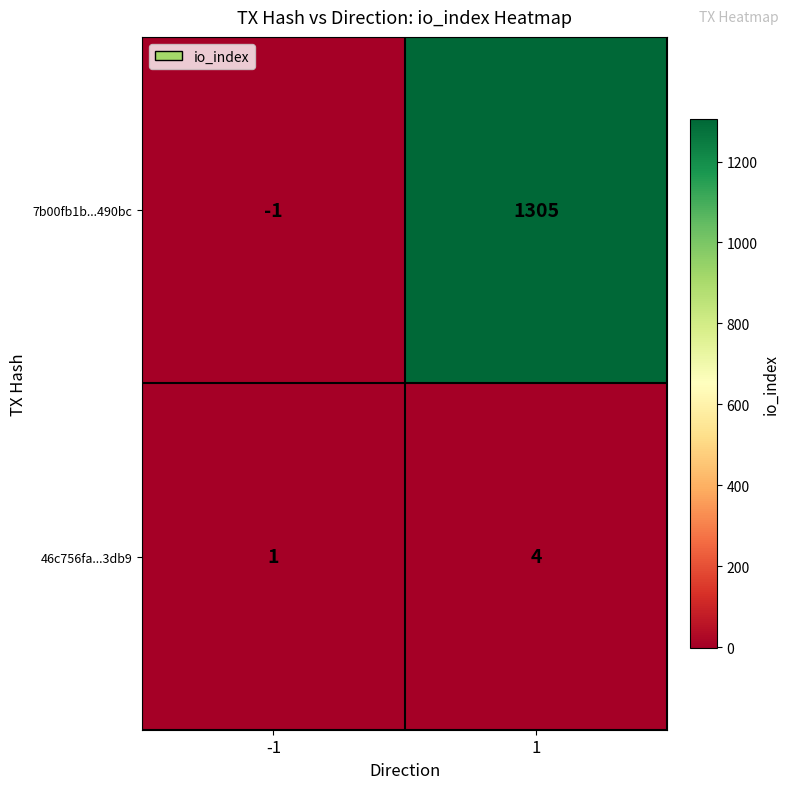

True or false: 46c756fa...3db9 has a value of 1 at -1.

True